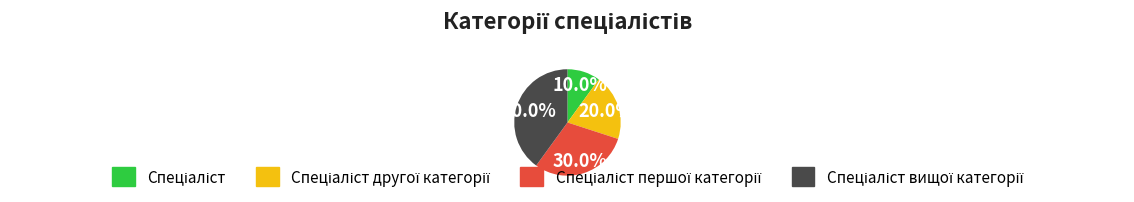

Does any single category account for the majority?

No